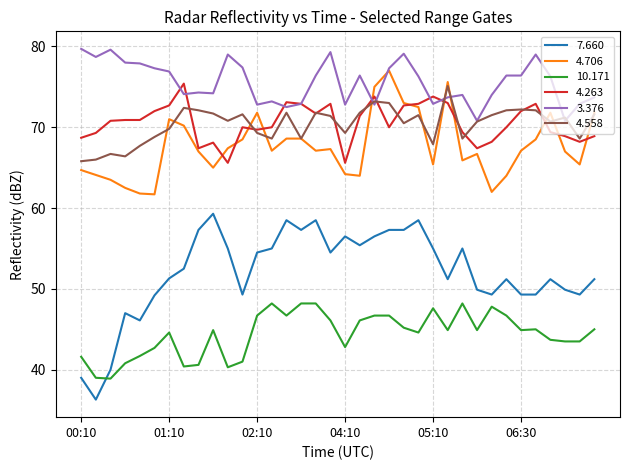

True or false: 4.706 and 10.171 intersect in this chart.

False